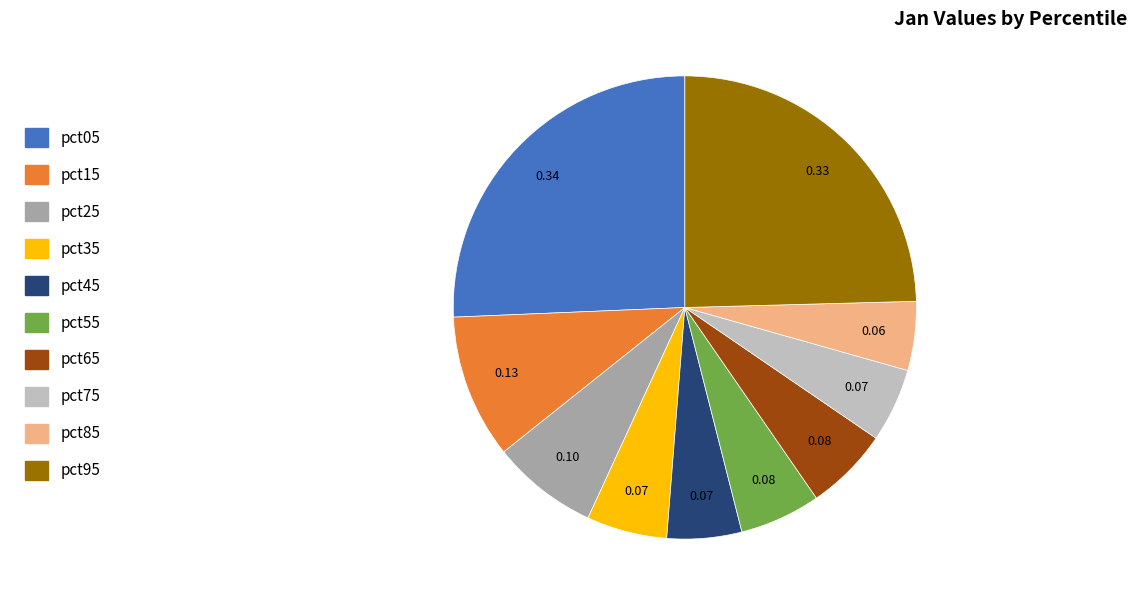

Does any single category account for the majority?

No